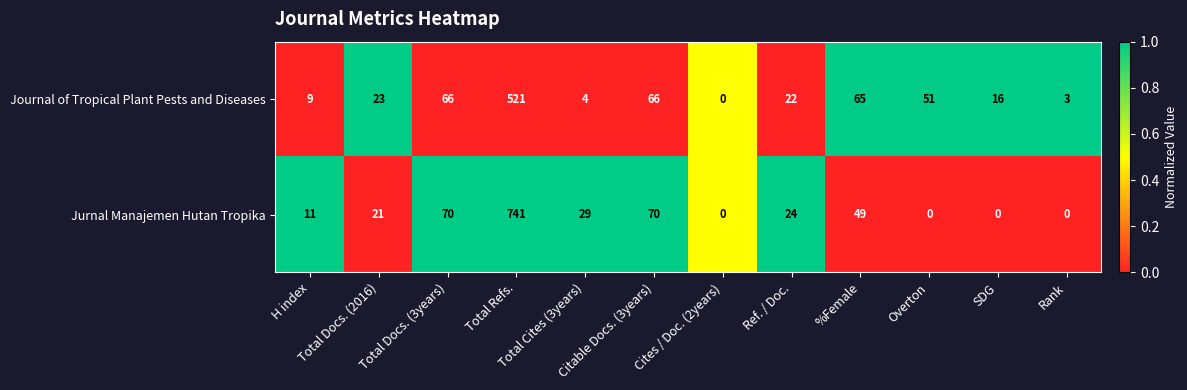

What is the difference between the maximum and second lowest values in the Jurnal Manajemen Hutan Tropika series?

741